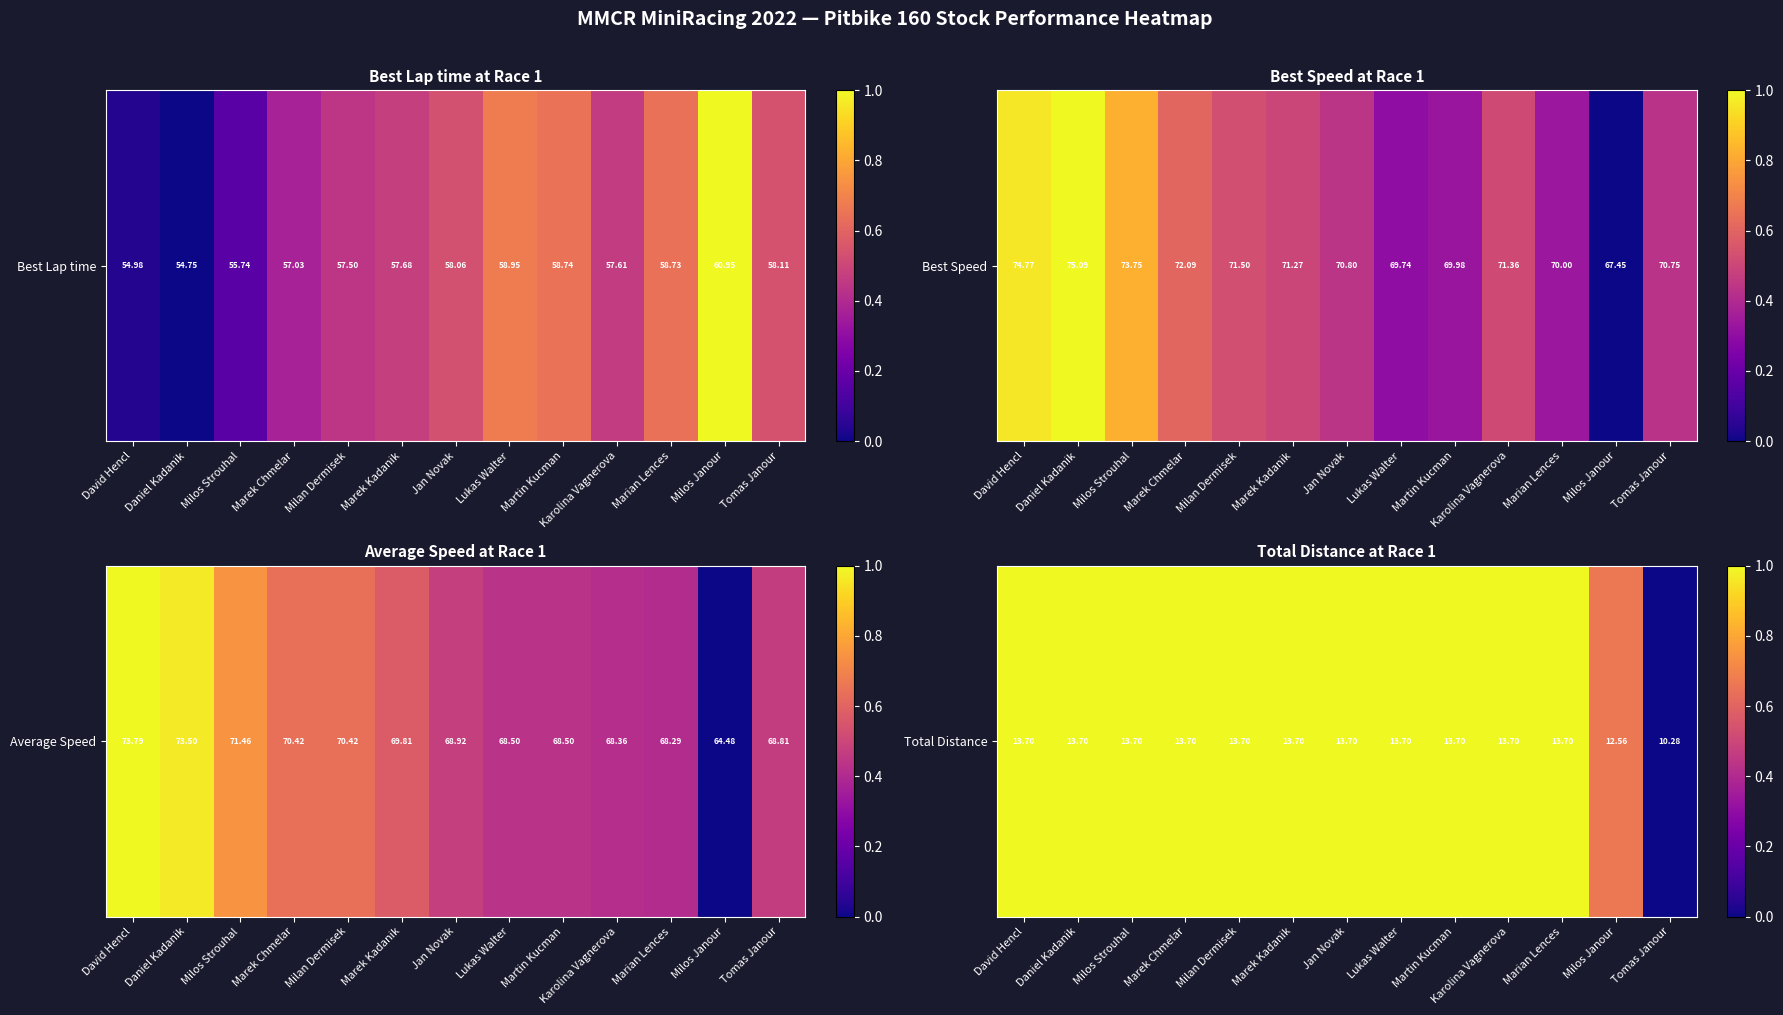

Reading left to right, transcribe all the data shown in this chart.

David Hencl=1.0	Daniel Kadanik=1.0	Milos Strouhal=1.0	Marek Chmelar=1.0	Milan Dermisek=1.0	Marek Kadanik=1.0	Jan Novak=1.0	Lukas Walter=1.0	Martin Kucman=1.0	Karolina Vagnerova=1.0	Marian Lences=1.0	Milos Janour=0.7	Tomas Janour=0.0